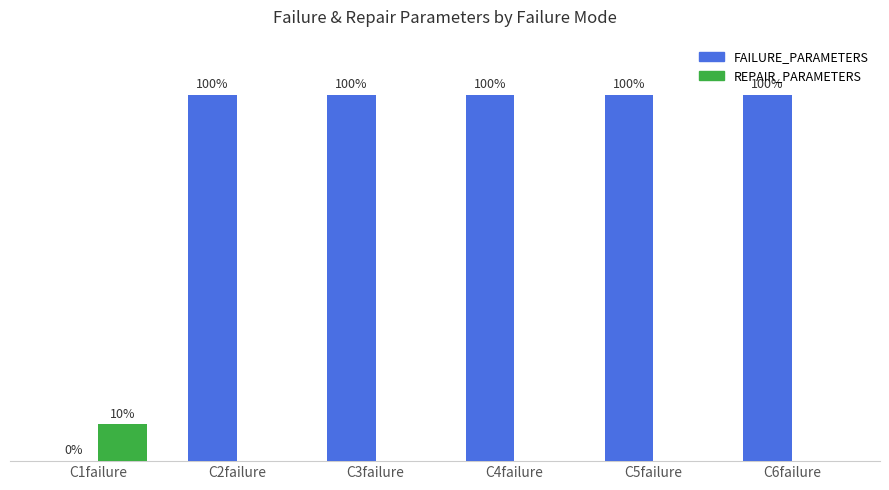

What position from the left is C6failure?

6